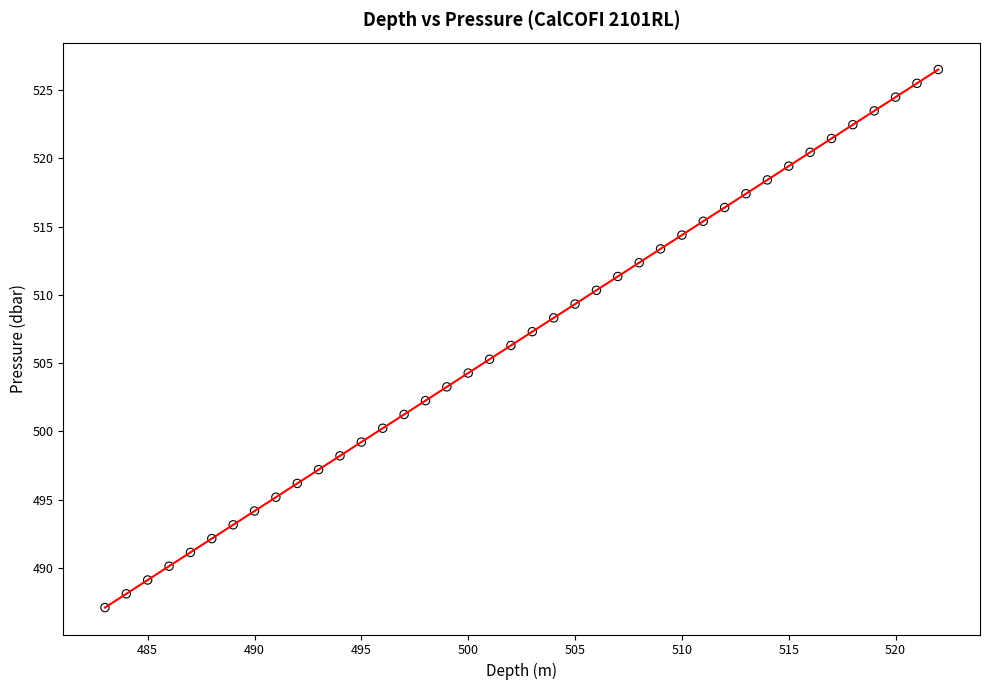

What is the range of Y values (max minus min)?

39.4